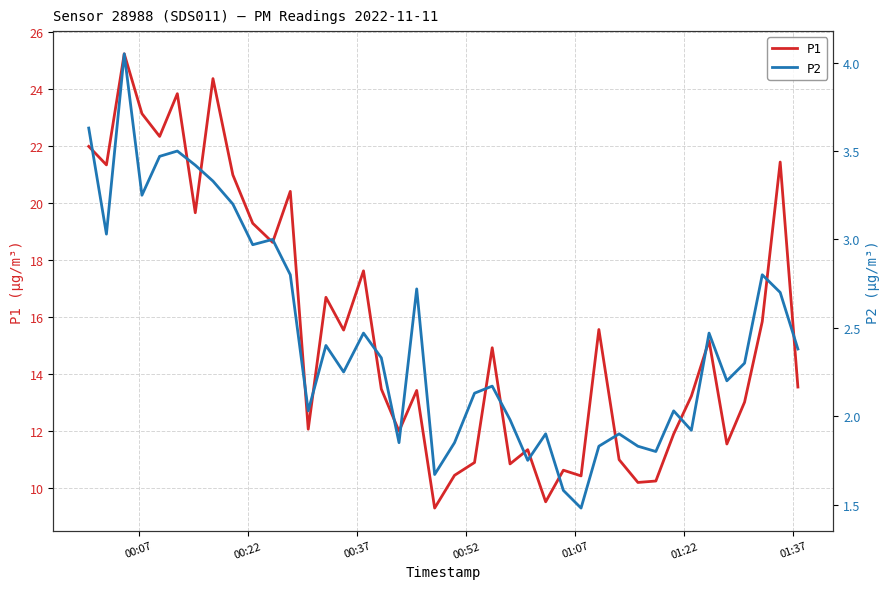

Reading left to right, extract all data points from this chart.

P1: 22.0	21.4	25.2	23.1	22.4	23.9	19.7	24.4	21.0	19.3	18.6	20.4	12.1	16.7	15.6	17.6	13.5	12.0	13.4	9.3	10.4	10.9	14.9	10.8	11.3	9.5	10.6	10.4	15.6	11.0	10.2	10.2	11.9	13.2	15.2	11.6	13.0	15.8	21.4	13.6
P2: 3.6	3.0	4.0	3.2	3.5	3.5	3.4	3.3	3.2	3.0	3.0	2.8	2.0	2.4	2.2	2.5	2.3	1.9	2.7	1.7	1.9	2.1	2.2	2.0	1.8	1.9	1.6	1.5	1.8	1.9	1.8	1.8	2.0	1.9	2.5	2.2	2.3	2.8	2.7	2.4